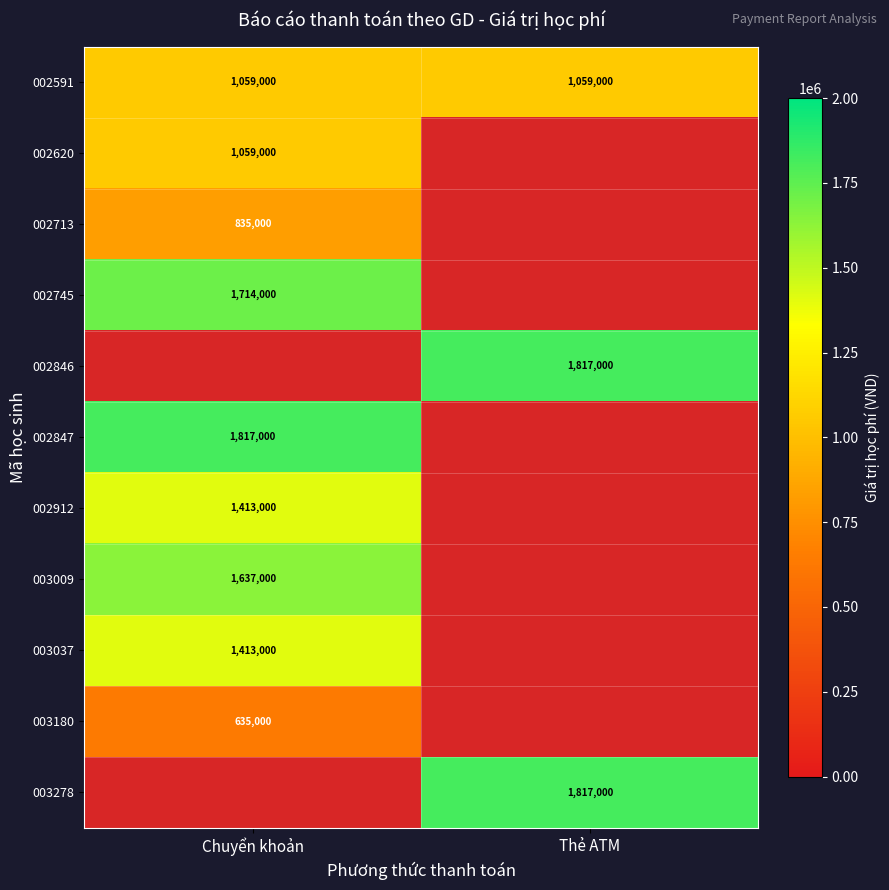

What is the greatest value displayed?

1817000.0